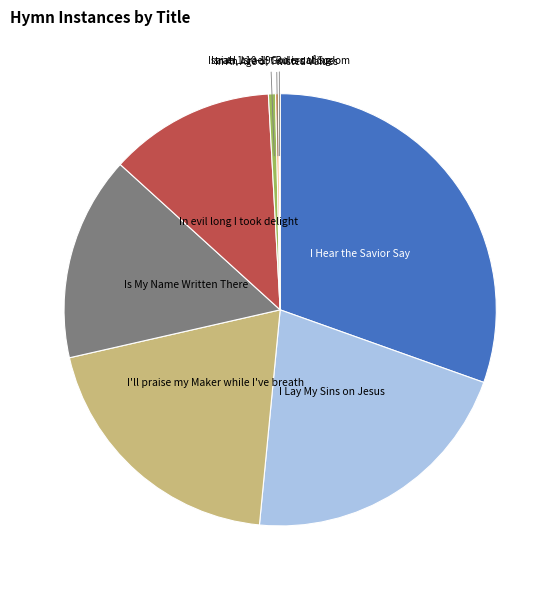

Is there any slice that represents more than half of the pie?

No